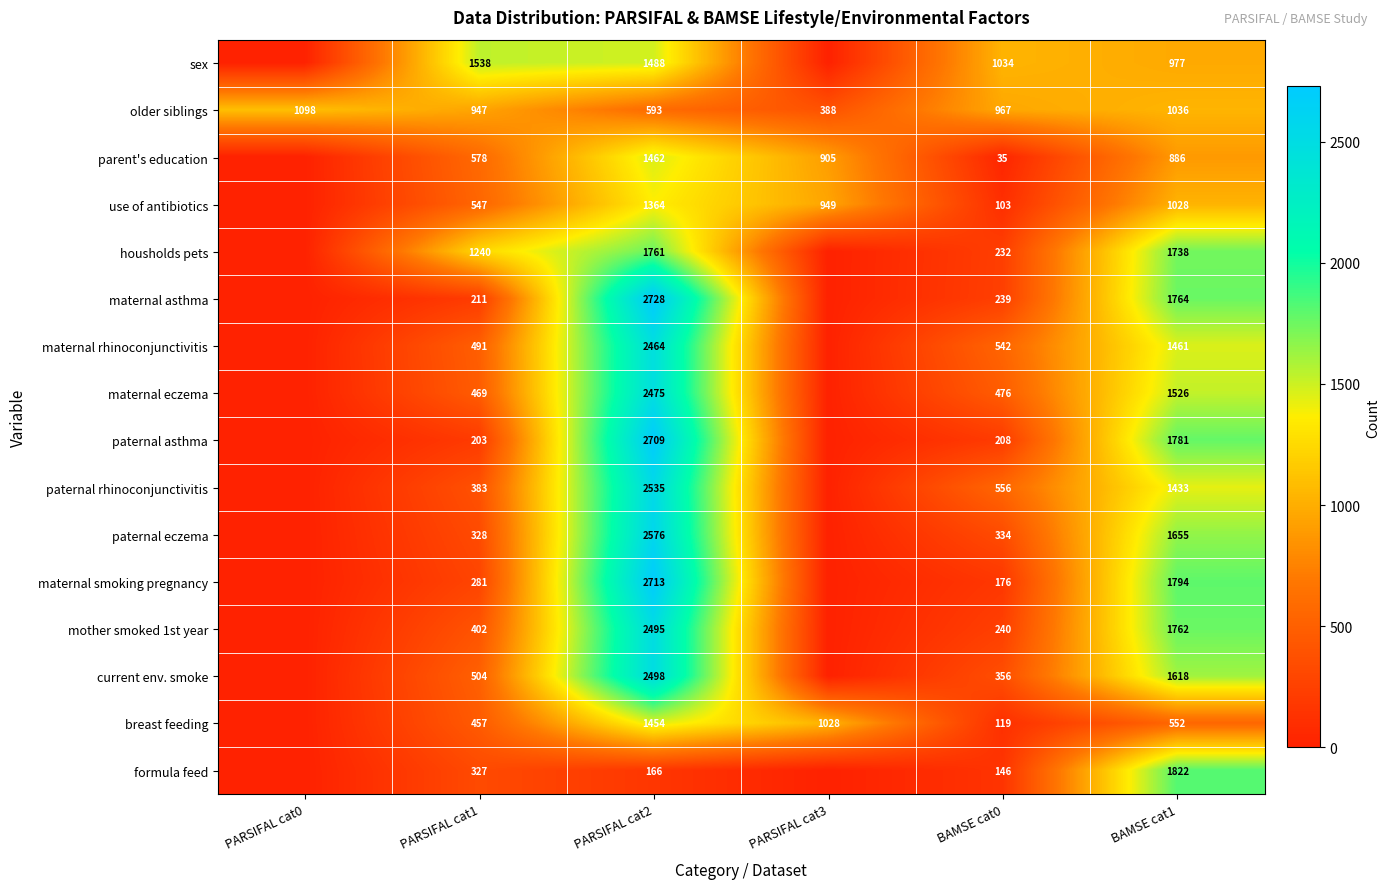

True or false: paternal eczema has a value of 3985 at PARSIFAL cat2.

False